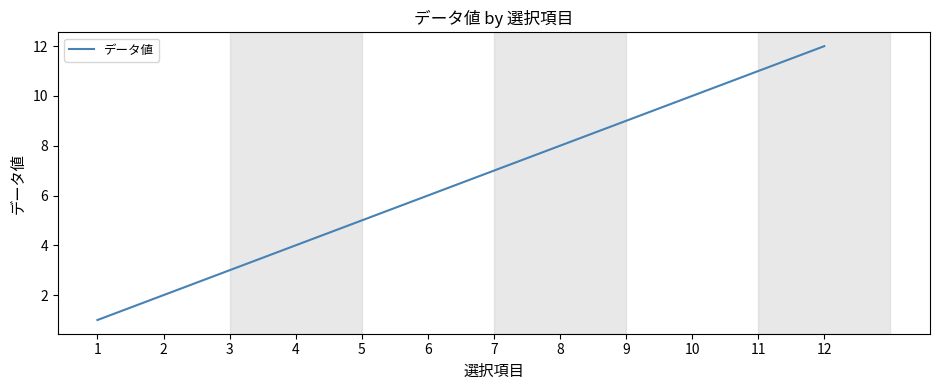

List the labels in order of value, largest first.

12, 11, 10, 9, 8, 7, 6, 5, 4, 3, 2, 1